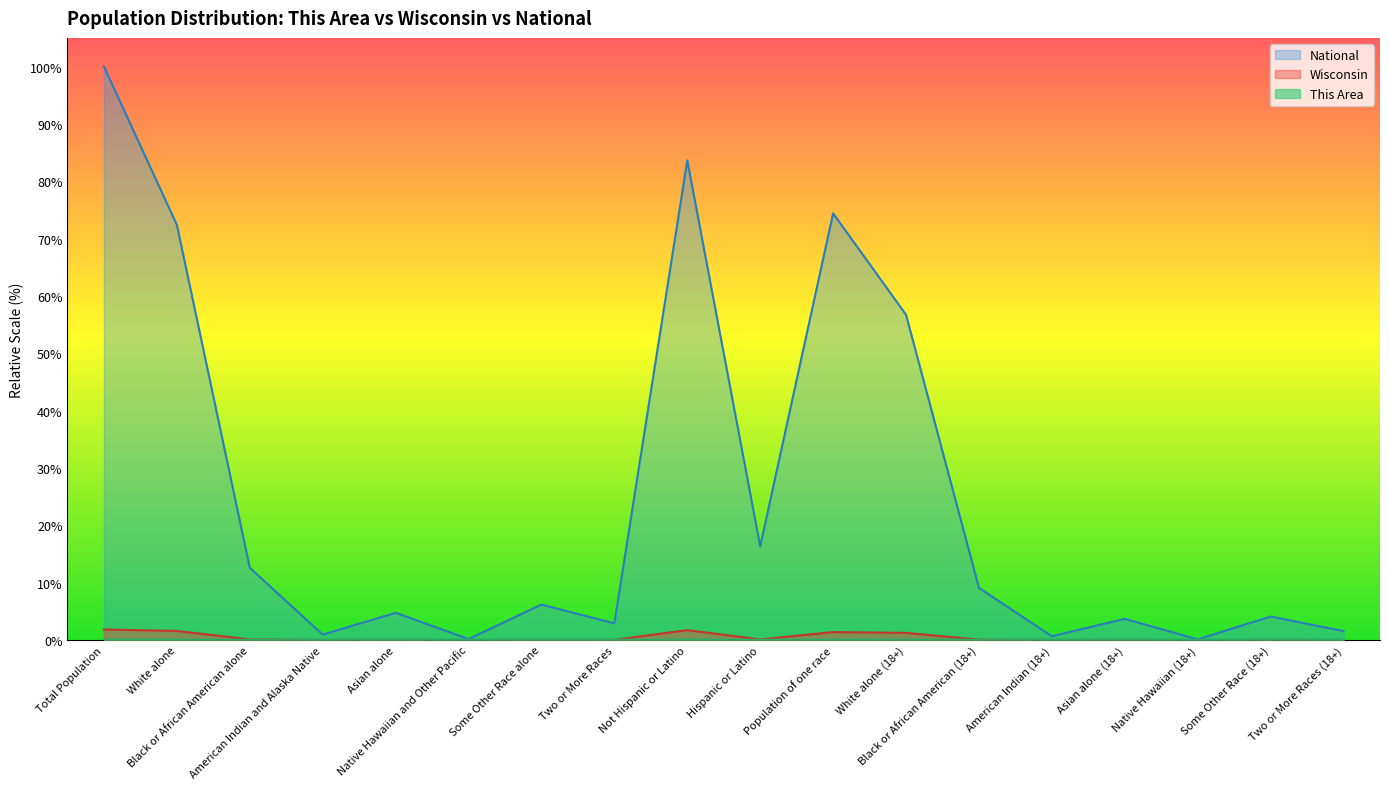

At how many categories does at least one series exceed 78?

2